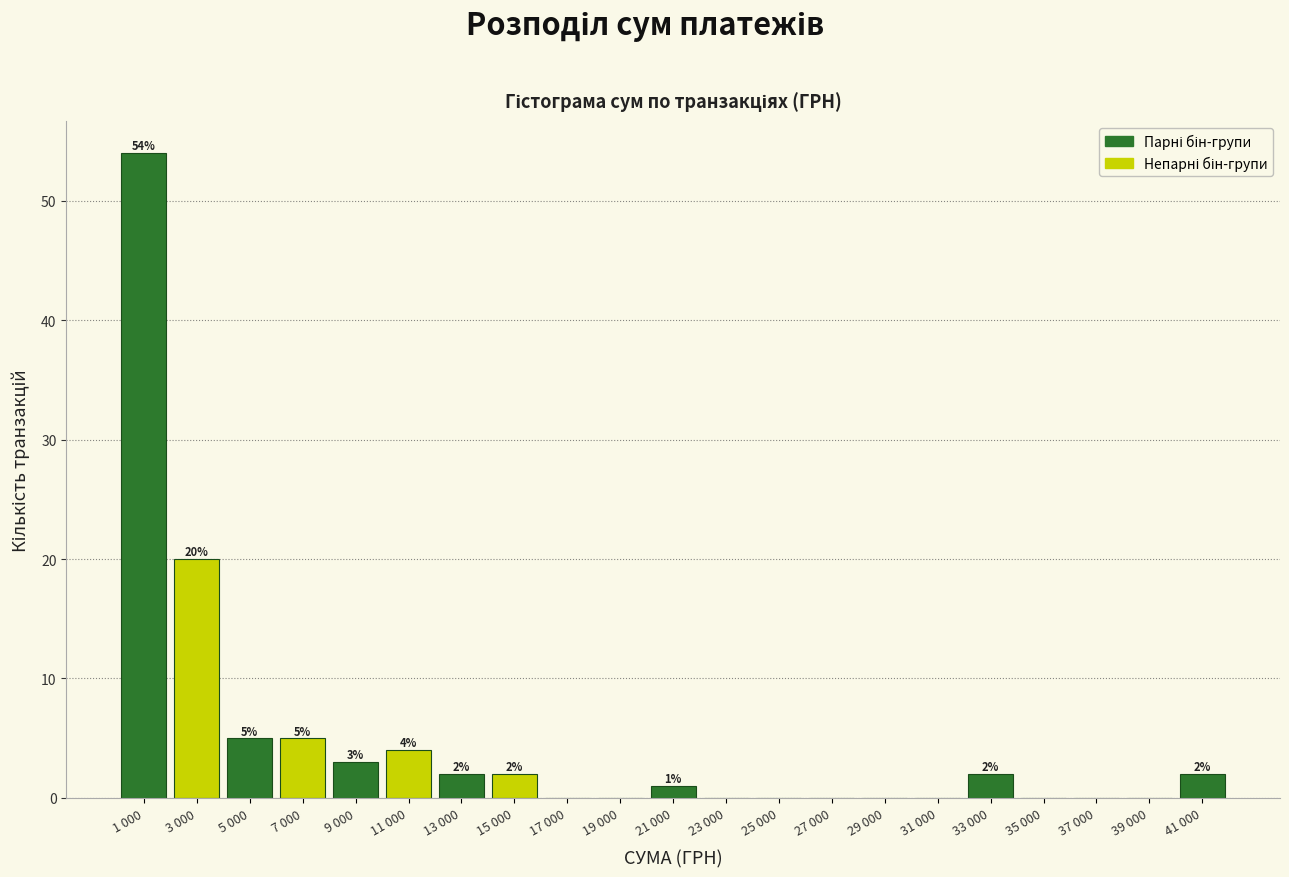

Reading left to right, what are all the values shown in this chart?

1 000=54	3 000=20	5 000=5	7 000=5	9 000=3	11 000=4	13 000=2	15 000=2	17 000=0	19 000=0	21 000=1	23 000=0	25 000=0	27 000=0	29 000=0	31 000=0	33 000=2	35 000=0	37 000=0	39 000=0	41 000=2